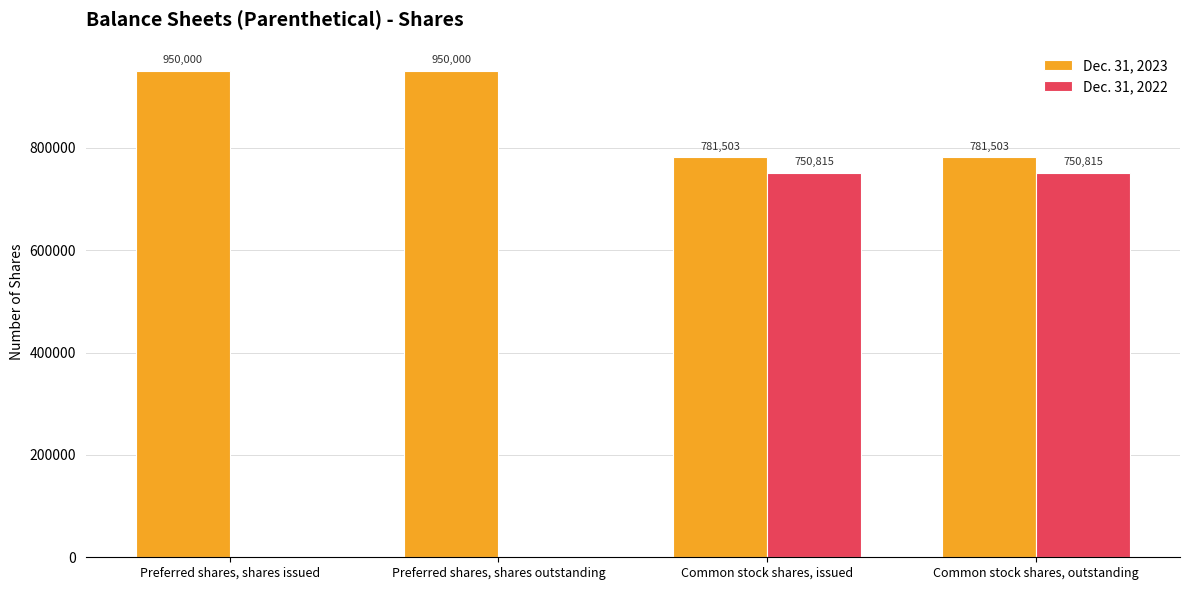

Is the value of Dec. 31, 2023 at Common stock shares, issued greater than the value of Dec. 31, 2022 at Preferred shares, shares outstanding?

Yes